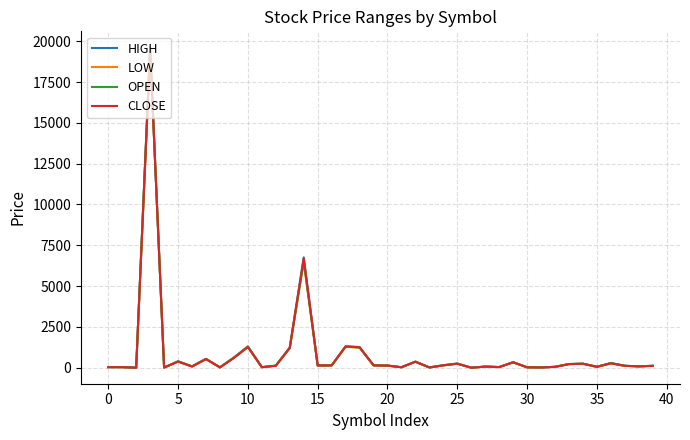

What is the maximum value shown in the chart?

19623.0